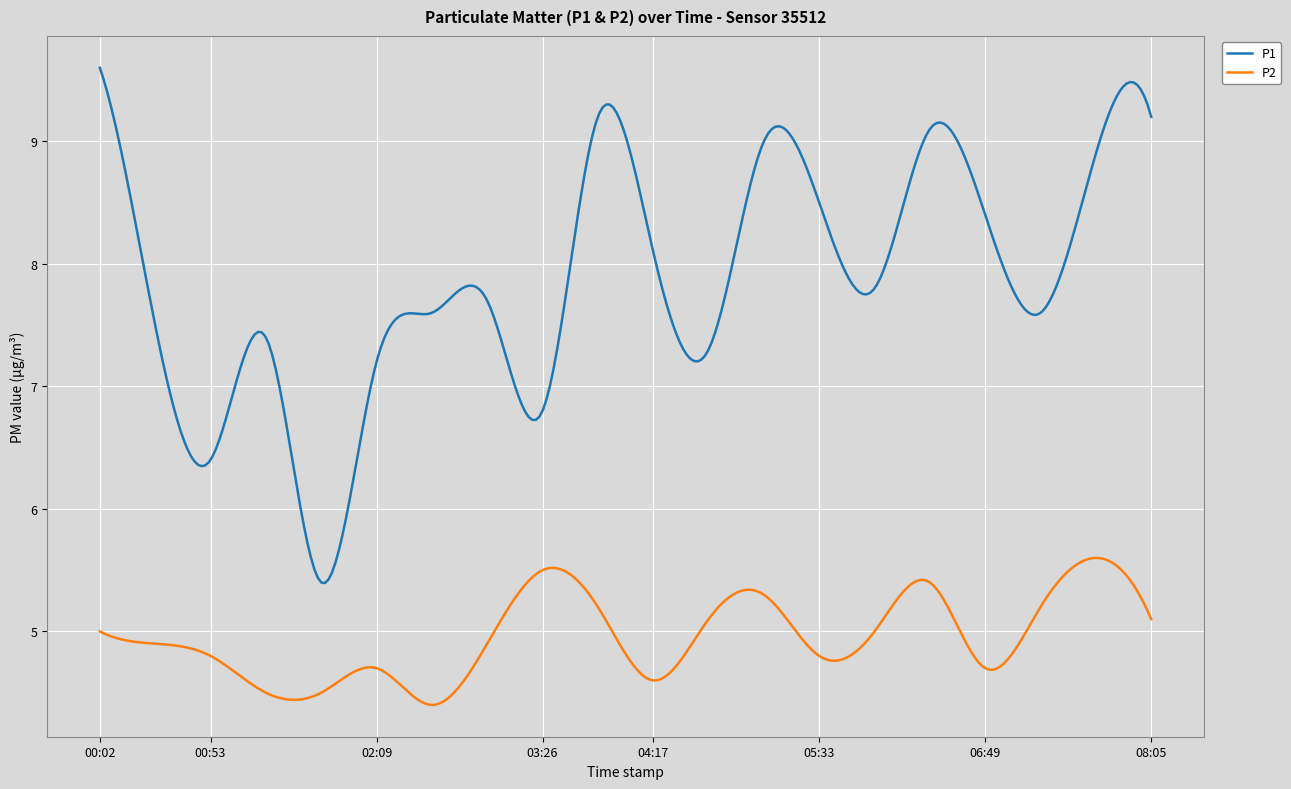

True or false: P2 and P1 cross at least once.

False